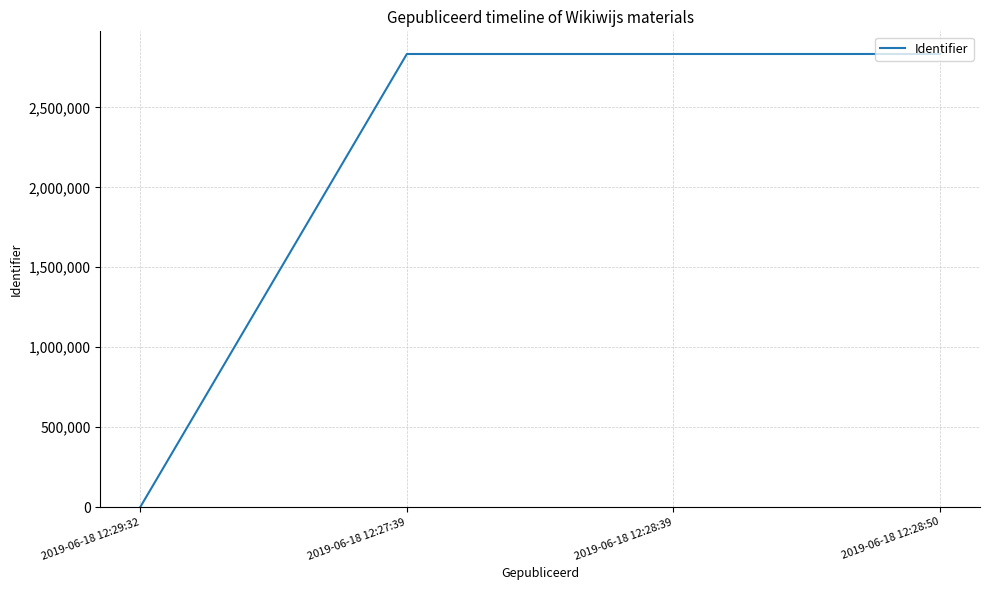

What position from the left is 2019-06-18 12:28:50?

4